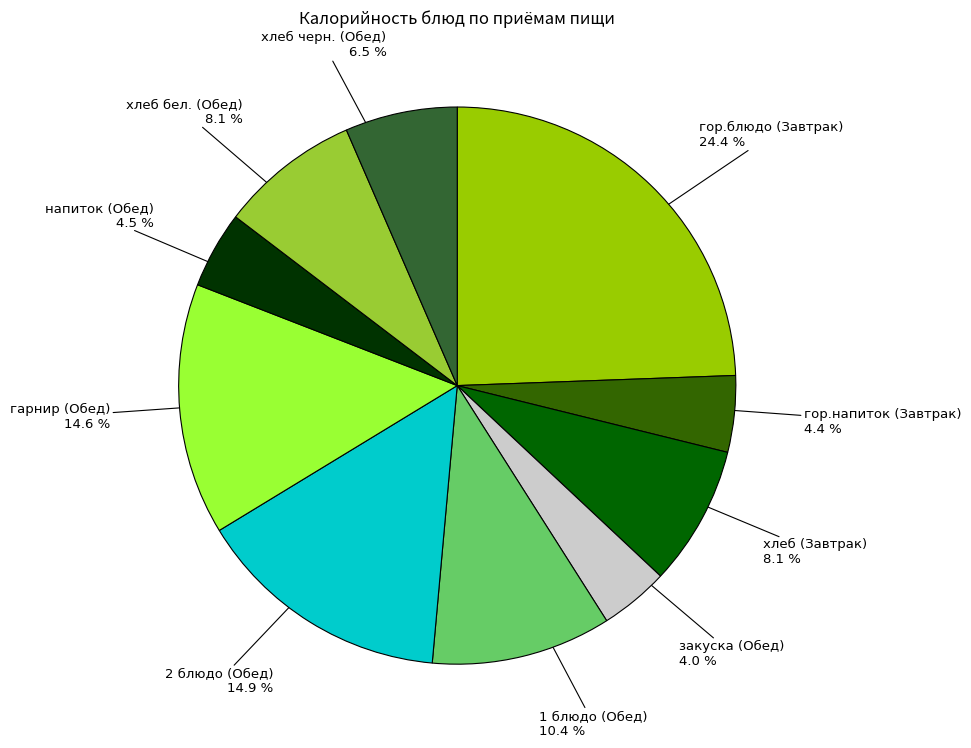

Is there any slice that represents more than half of the pie?

No